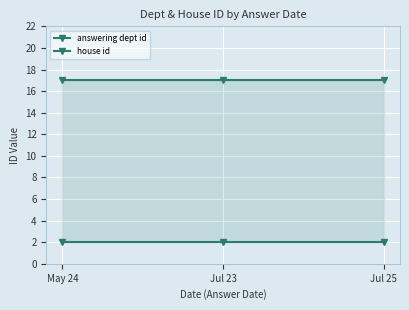

What is the average value of the house id series?

2